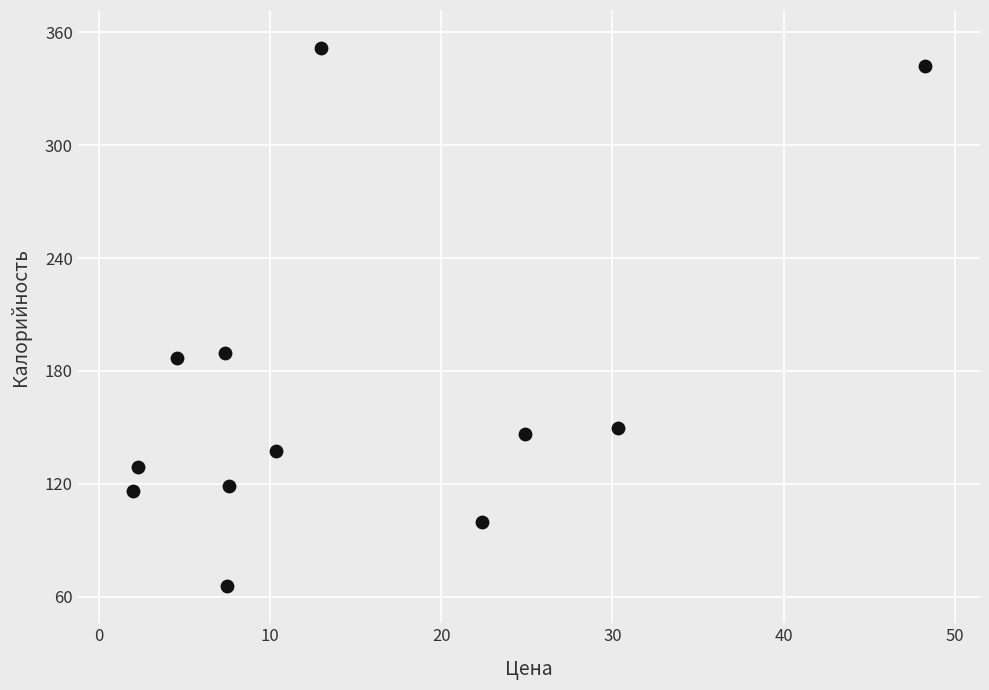

What is the average Y value?

169.5